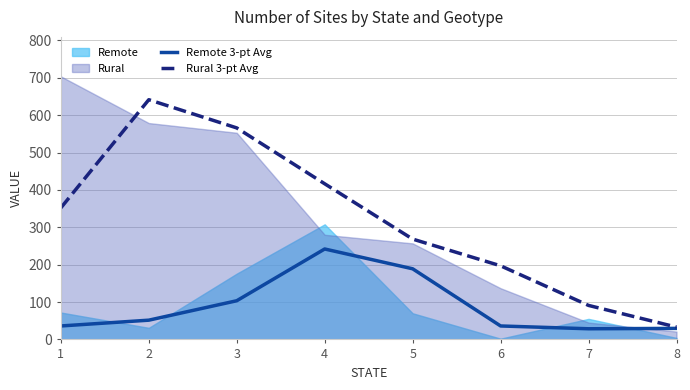

What value does the Rural 3-pt Avg series have at 3?

566.0